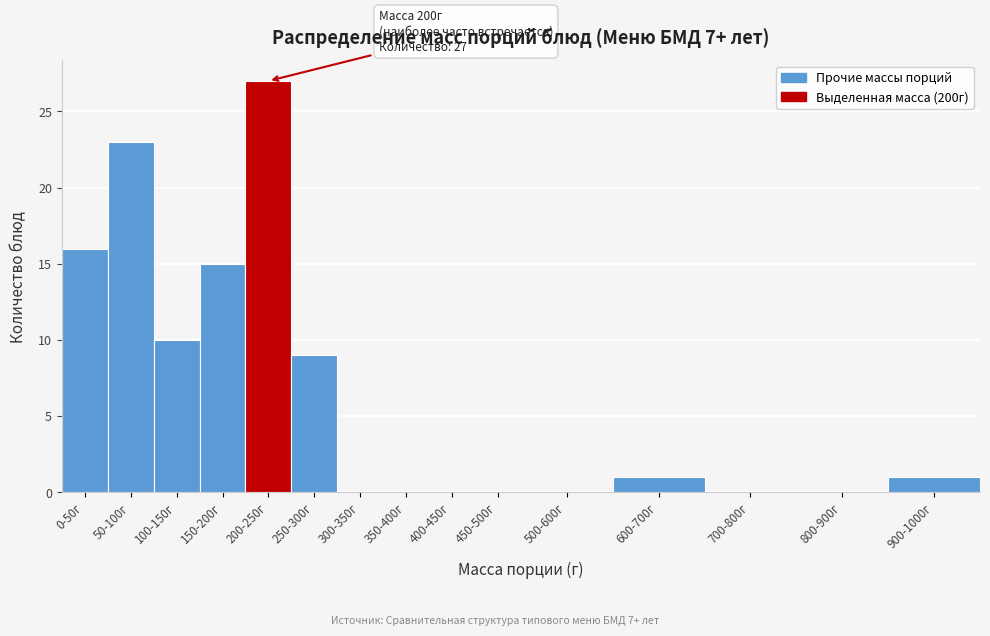

Reading left to right, what are all the values shown in this chart?

0-50г=16	50-100г=23	100-150г=10	150-200г=15	200-250г=27	250-300г=9	300-350г=0	350-400г=0	400-450г=0	450-500г=0	500-600г=0	600-700г=1	700-800г=0	800-900г=0	900-1000г=1